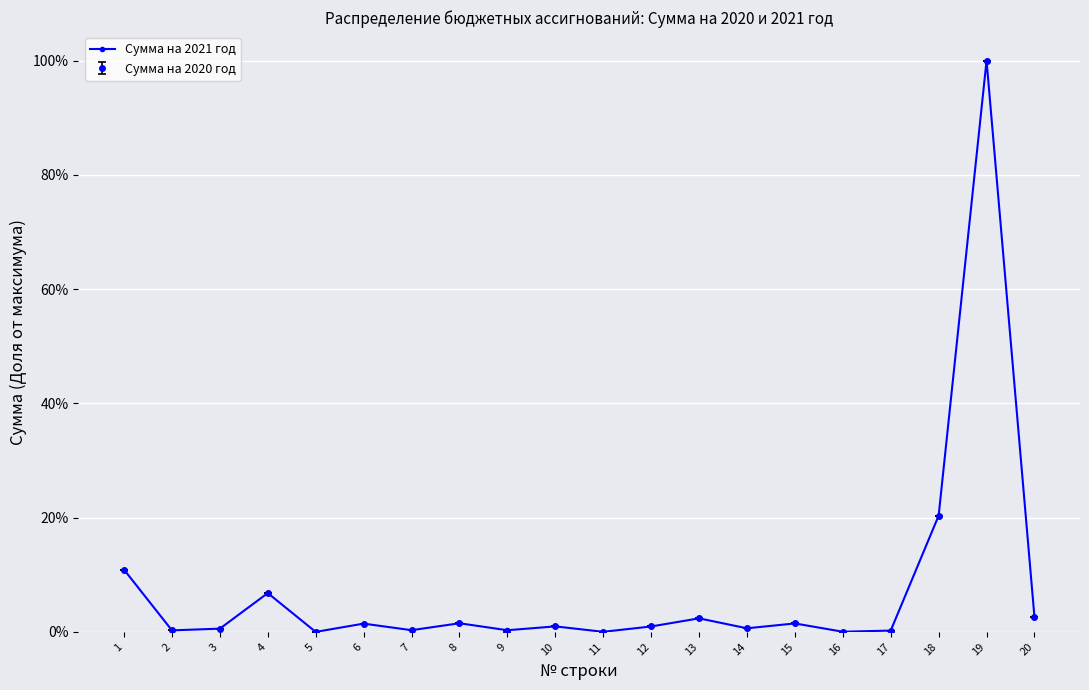

What are all the series names shown in the legend?

Сумма на 2021 год, Сумма на 2020 год